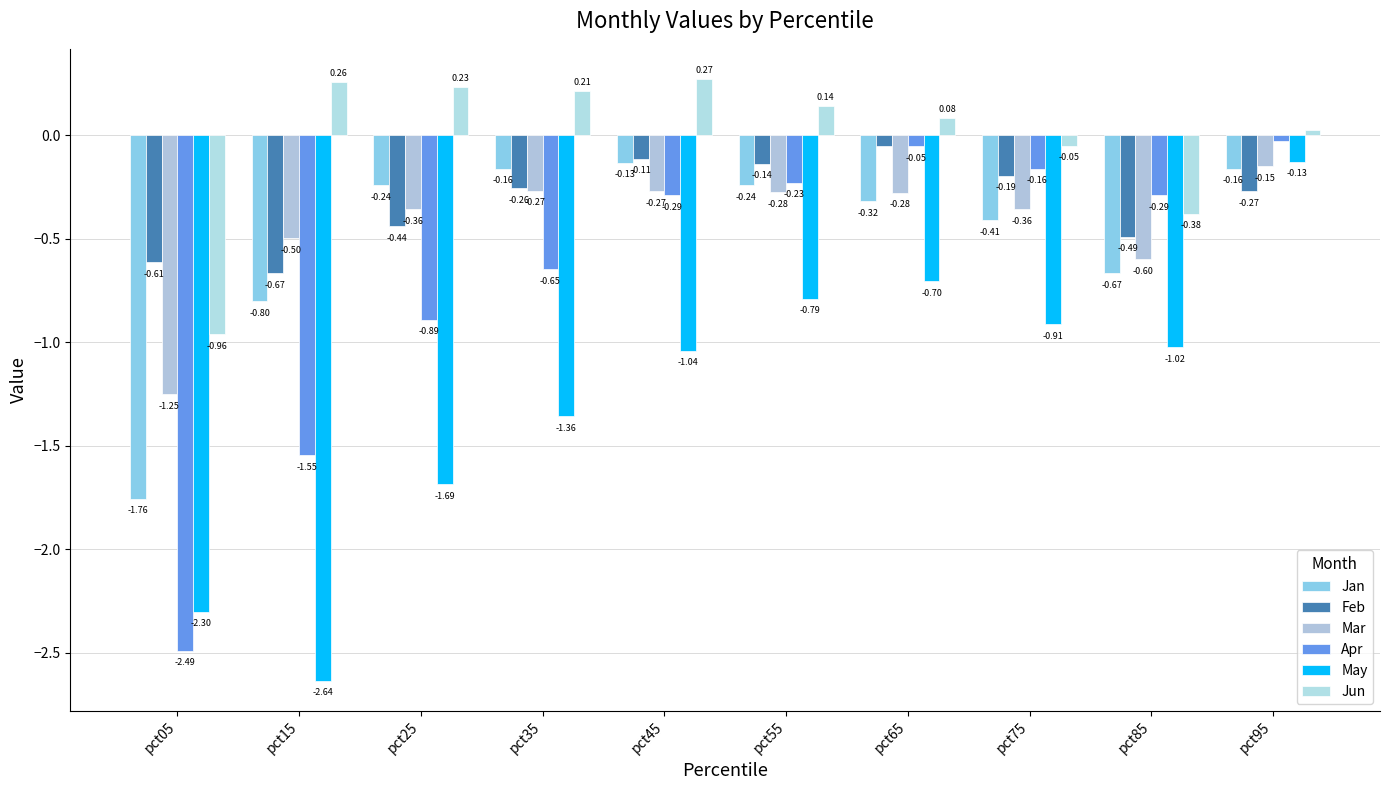

How many data points does each series have?

10